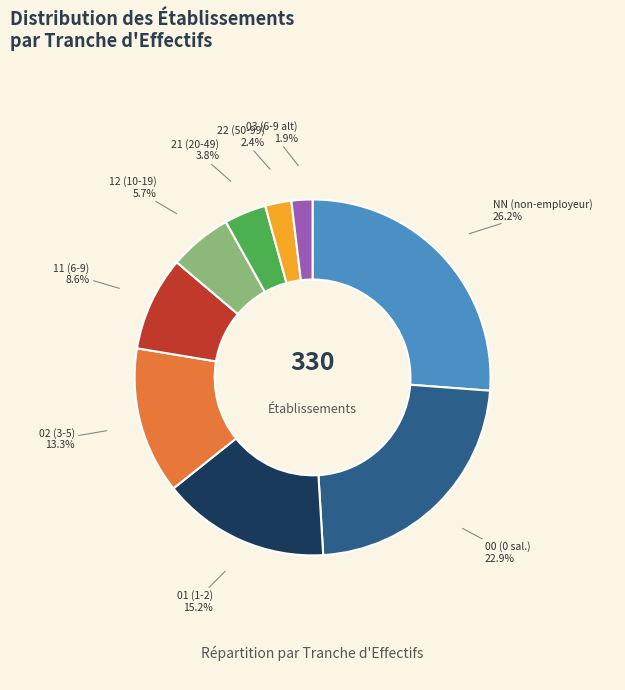

Does 00 represent more than half of the total?

No